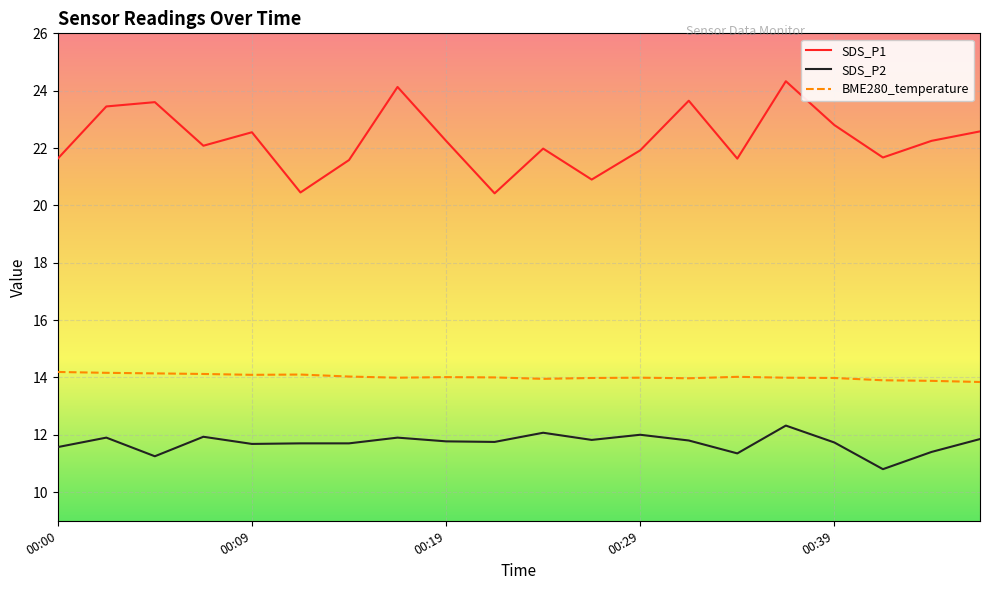

What is the smallest value displayed?

10.8